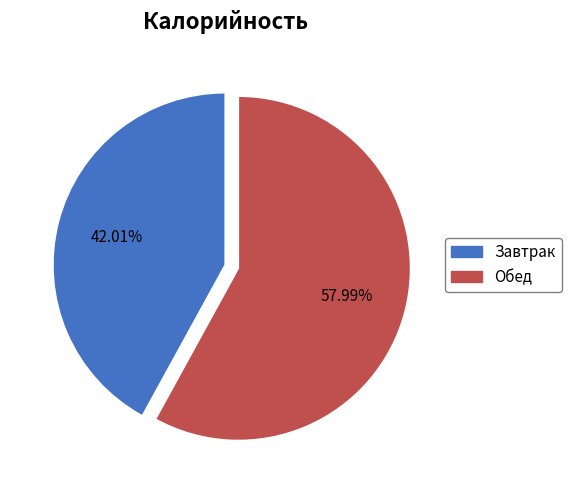

To the nearest percent, what portion does Обед represent?

58%